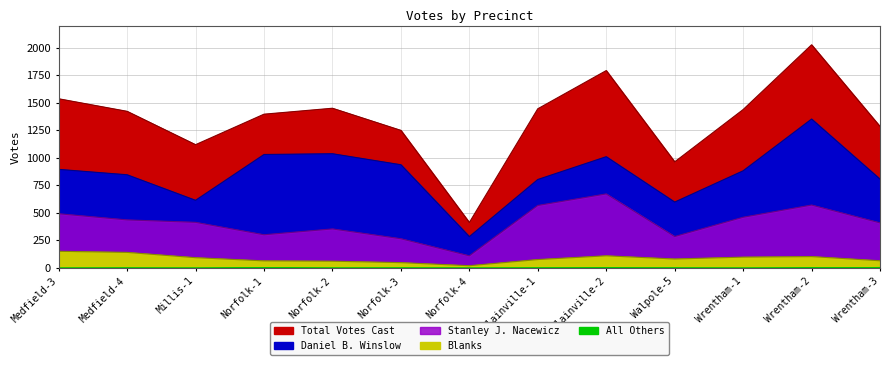

Is it true that Daniel B. Winslow equals 119 at Norfolk-4?

False